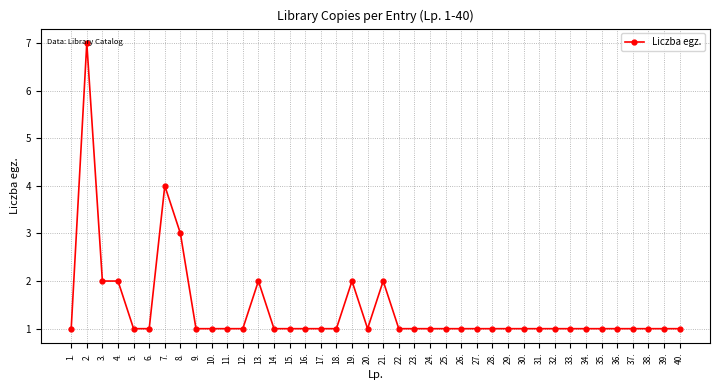

Where is the first local maximum?

2.